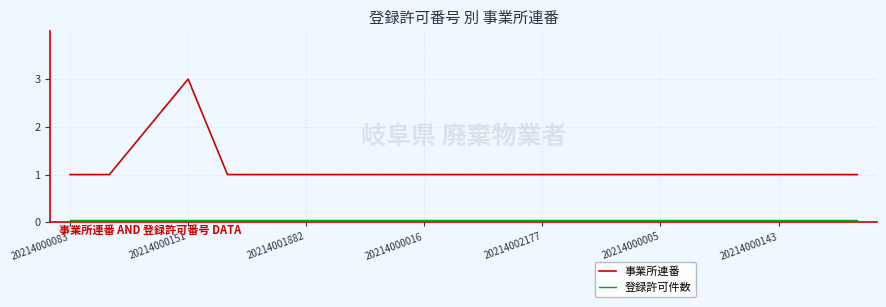

Rank the series by their average value, from lowest to highest.

登録許可件数, 事業所連番